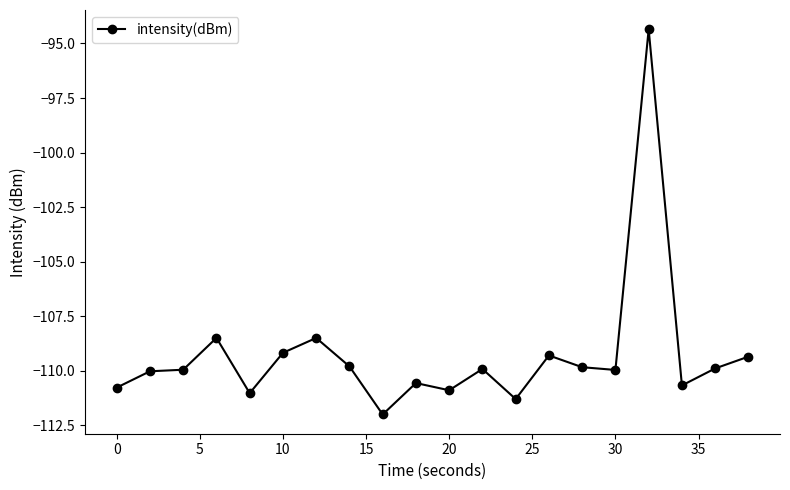

True or false: the data has more than 1 interior local peaks.

True